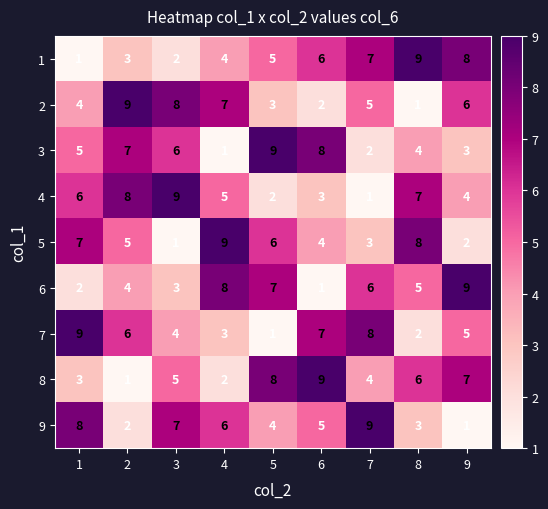

The value of 3 at 9 is 3. True or false?

True